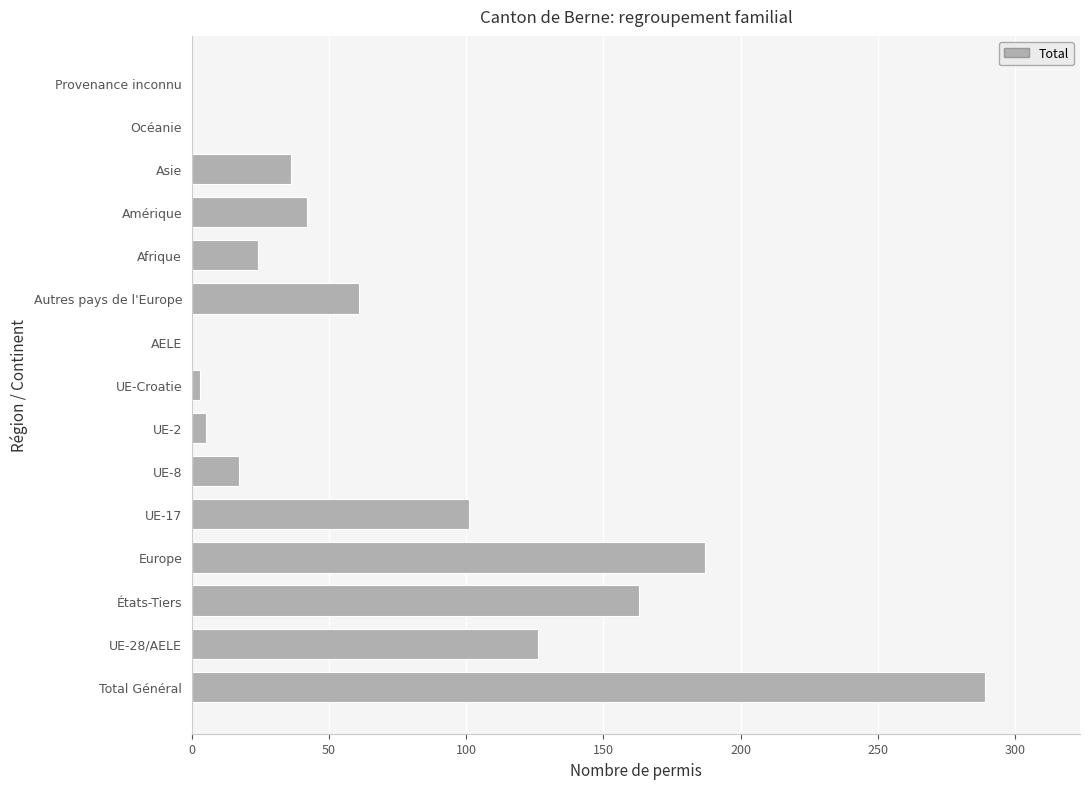

How many series are shown in this chart?

1